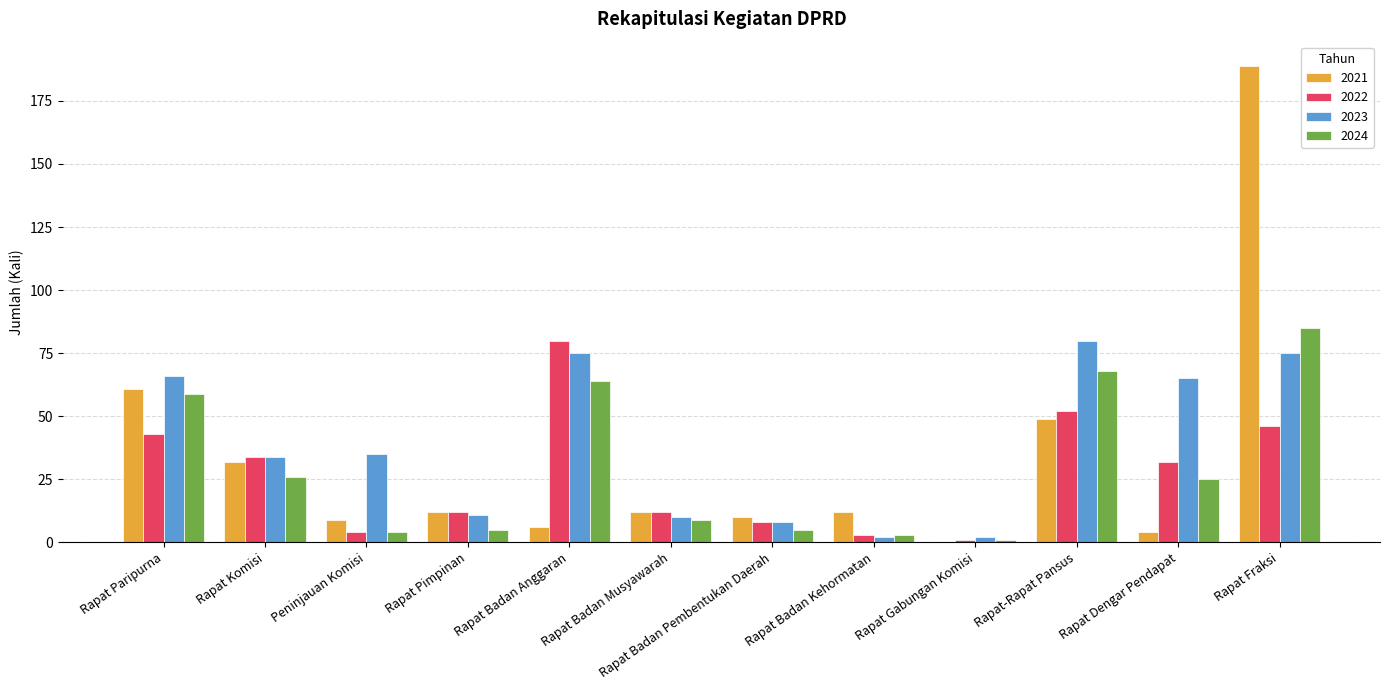

Where is 2021 nearest to the value 94?

Rapat Paripurna